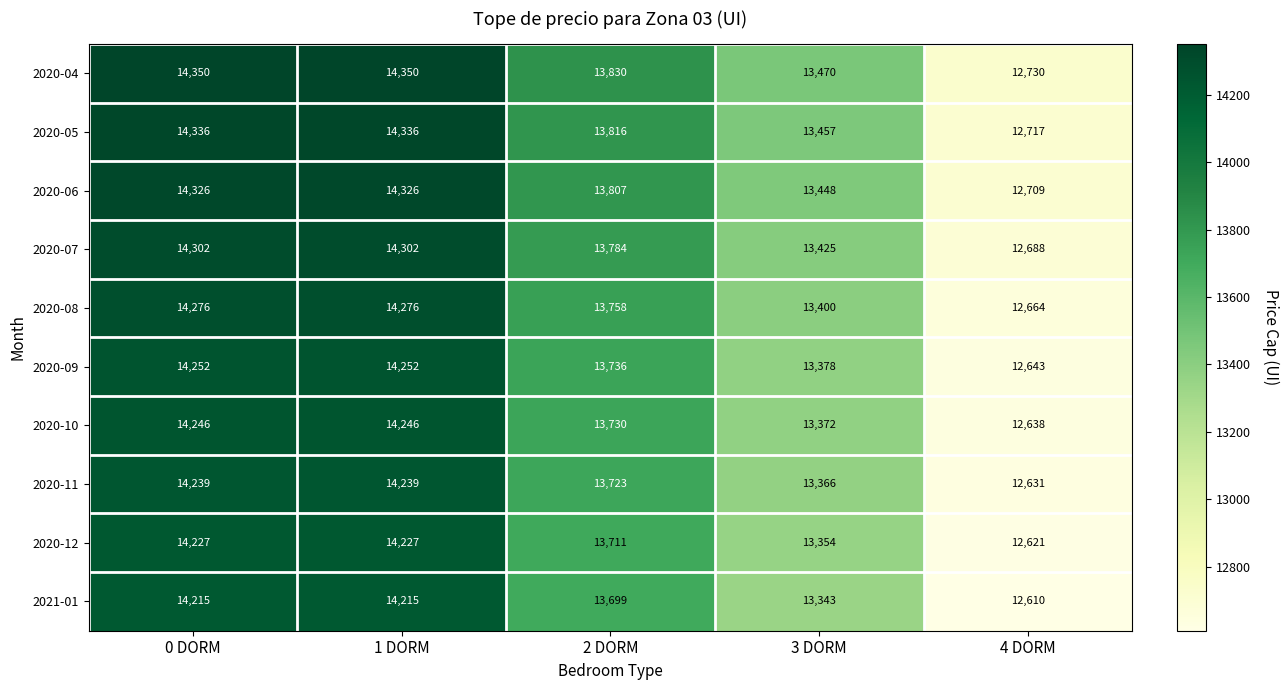

What is the spread (max minus min) of values at 3 DORM?

127